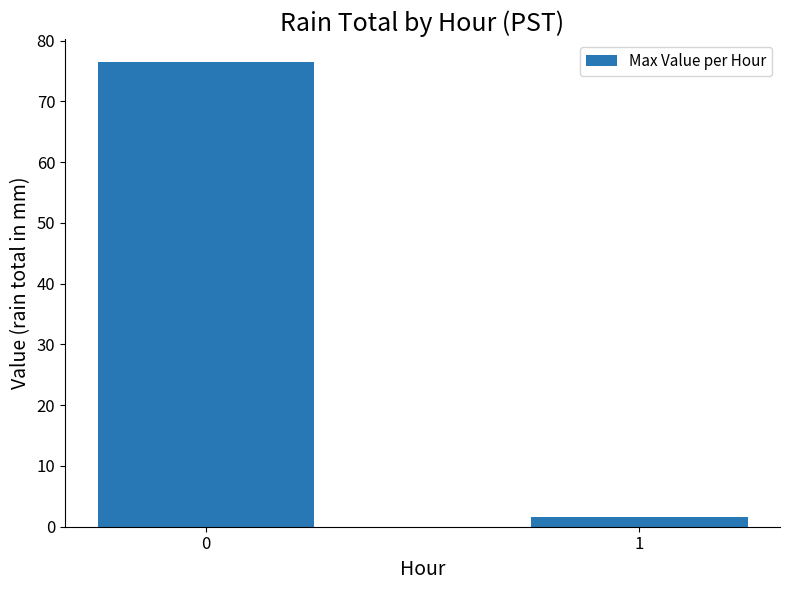

What is the value of the 2nd bar from the left?

1.5